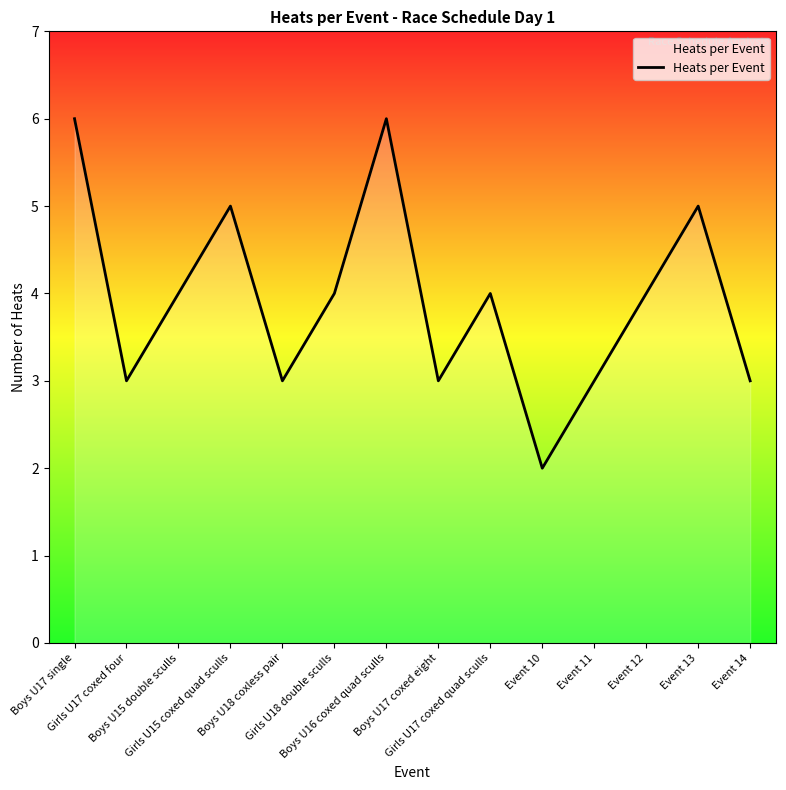

Reading left to right, transcribe all the data shown in this chart.

Boys U17 single=6	Girls U17 coxed four=3	Boys U15 double sculls=4	Girls U15 coxed quad sculls=5	Boys U18 coxless pair=3	Girls U18 double sculls=4	Boys U16 coxed quad sculls=6	Boys U17 coxed eight=3	Girls U17 coxed quad sculls=4	Event 10=2	Event 11=3	Event 12=4	Event 13=5	Event 14=3